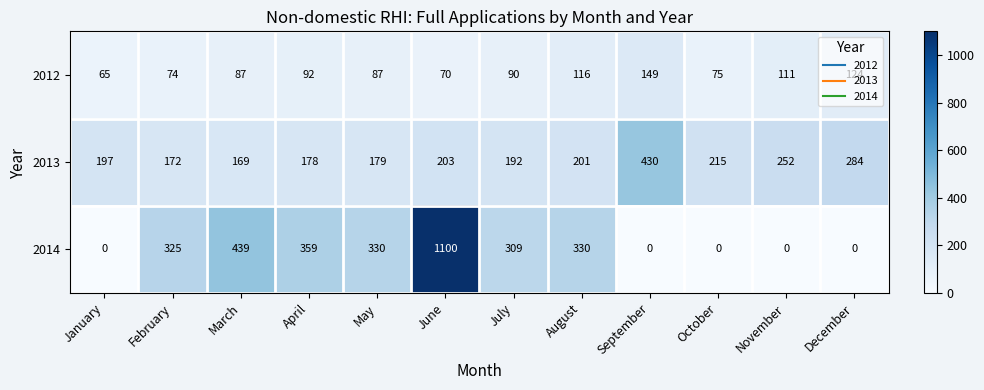

What is the sum of the 2014 values at July and June?

1409